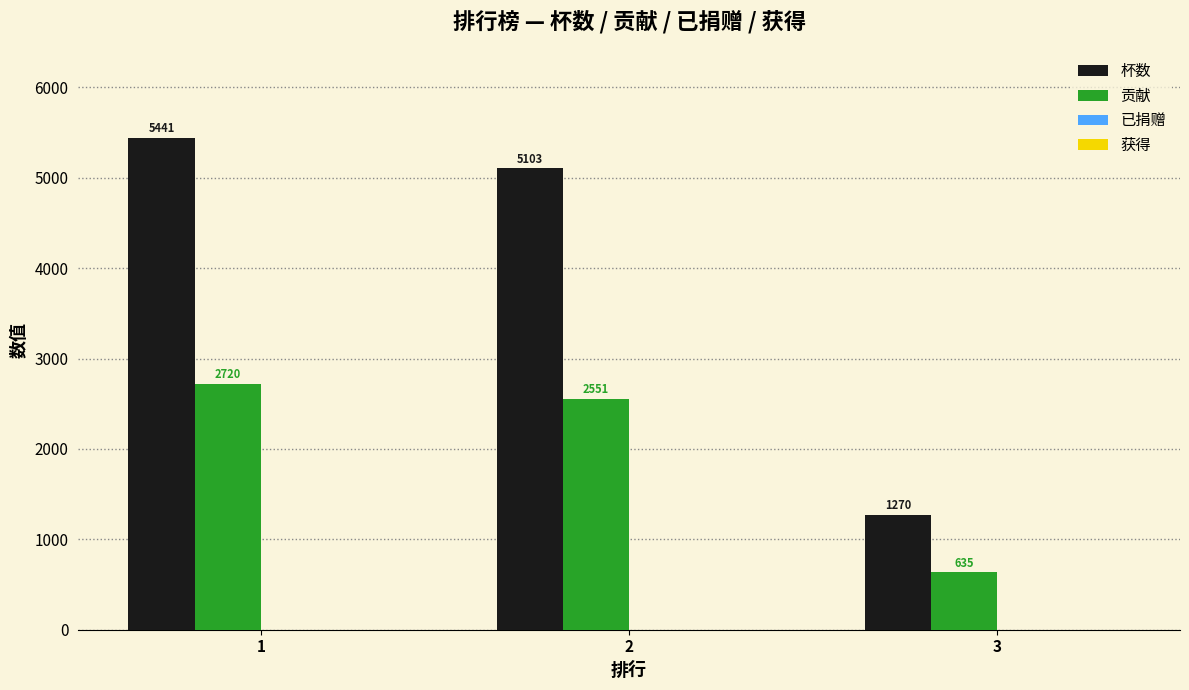

Reading right to left, list all the values displayed in this chart.

杯数: 1270	5103	5441
贡献: 635	2551	2720